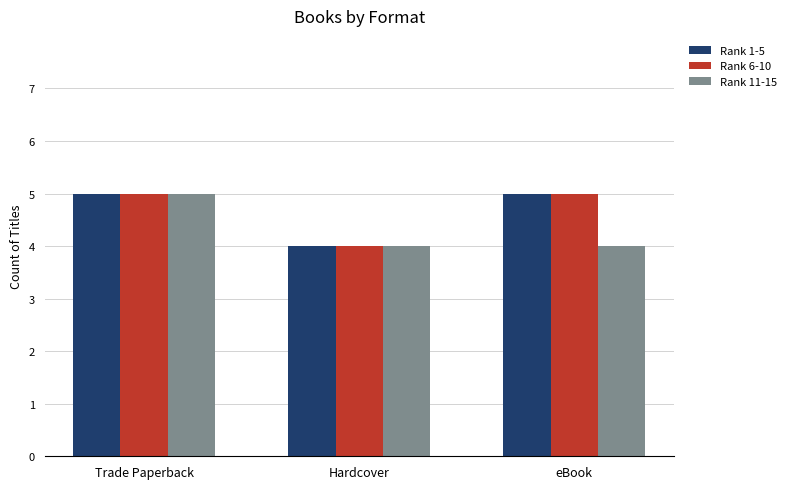

What is the approximate value of Rank 1-5 at Hardcover?

4